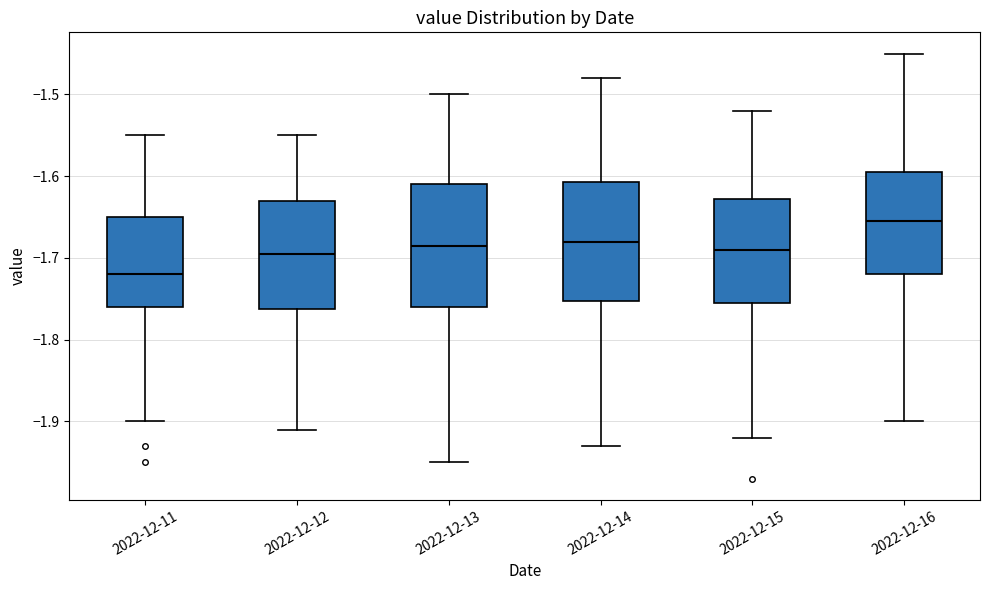

Reading left to right, read every box against the y-axis: the position of its median line, the range the box covers, and the ends of its whiskers. The values are not printed on the chart, so give them approximately, as read against the axis.

2022-12-11: median -1.72, box -1.76 to -1.65, whiskers -1.90 to -1.55
2022-12-12: median -1.69, box -1.76 to -1.63, whiskers -1.91 to -1.55
2022-12-13: median -1.68, box -1.76 to -1.61, whiskers -1.95 to -1.50
2022-12-14: median -1.68, box -1.75 to -1.61, whiskers -1.93 to -1.48
2022-12-15: median -1.69, box -1.75 to -1.63, whiskers -1.92 to -1.52
2022-12-16: median -1.65, box -1.72 to -1.59, whiskers -1.90 to -1.45